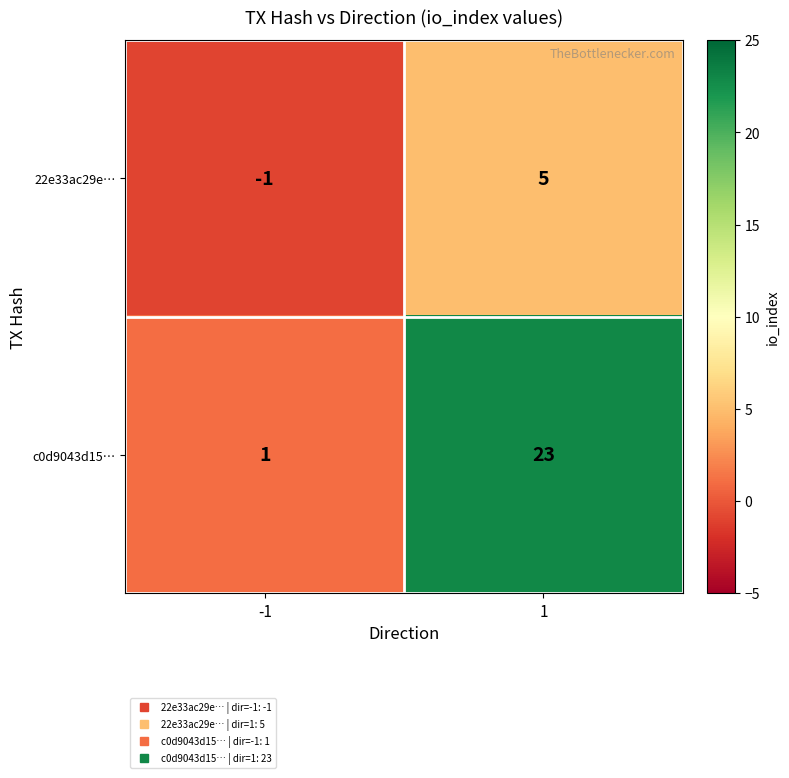

True or false: 22e33ac29e… has a value of -2 at -1.

False